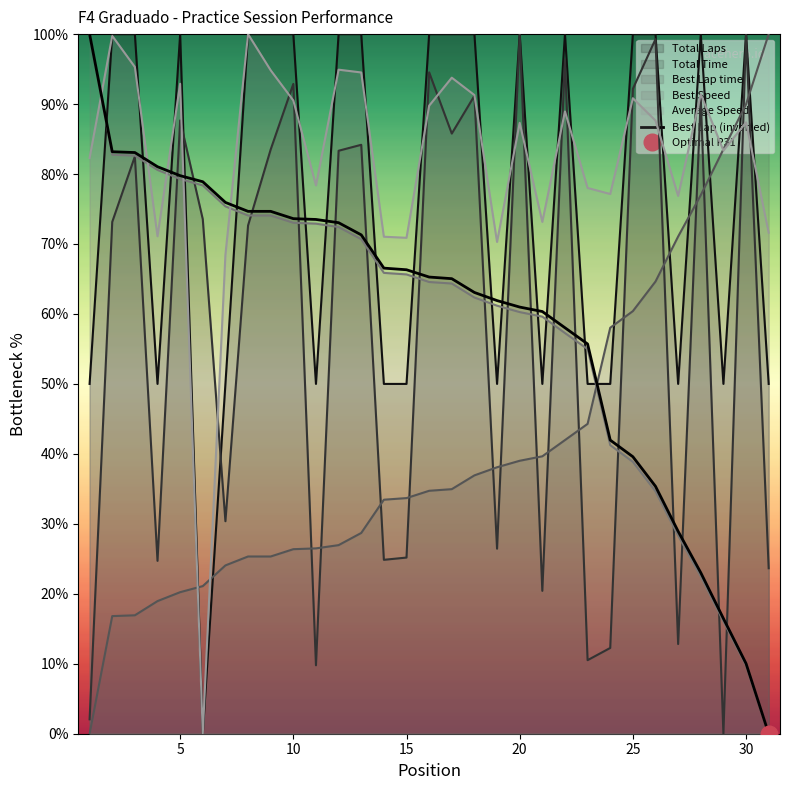

True or false: Best Speed has a value of 6.3 at 30.

False